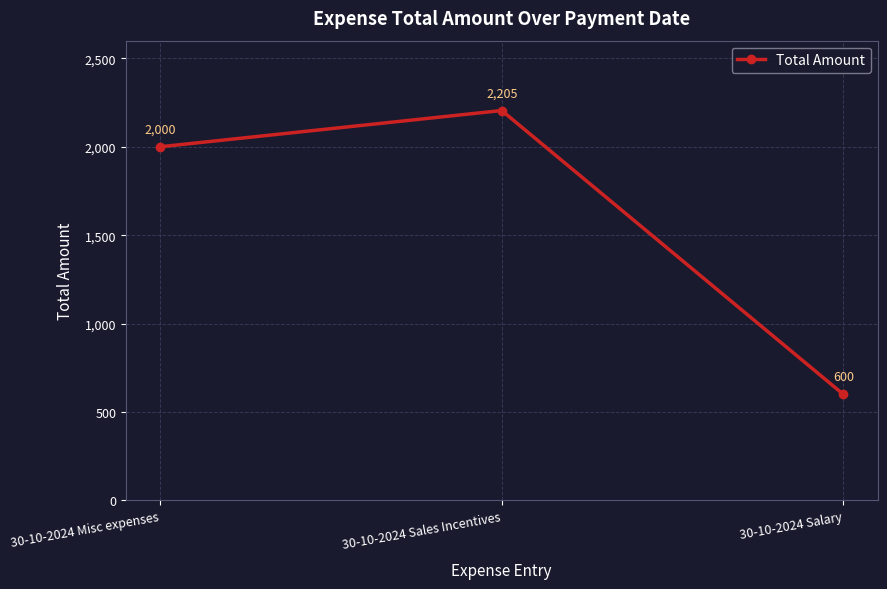

The value at 30-10-2024 Salary is 600. True or false?

True